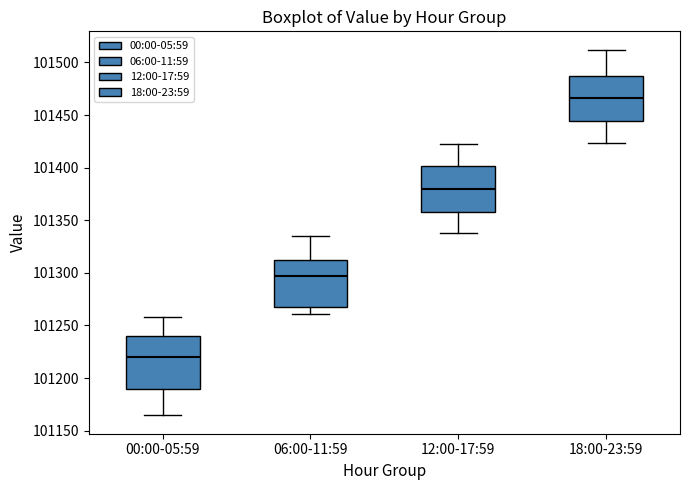

Reading left to right, read every box against the y-axis: the position of its median line, the range the box covers, and the ends of its whiskers. The values are not printed on the chart, so give them approximately, as read against the axis.

00:00-05:59: median 101220, box 101190 to 101240, whiskers 101165 to 101260
06:00-11:59: median 101295, box 101270 to 101310, whiskers 101260 to 101335
12:00-17:59: median 101380, box 101360 to 101400, whiskers 101340 to 101420
18:00-23:59: median 101465, box 101445 to 101485, whiskers 101425 to 101510